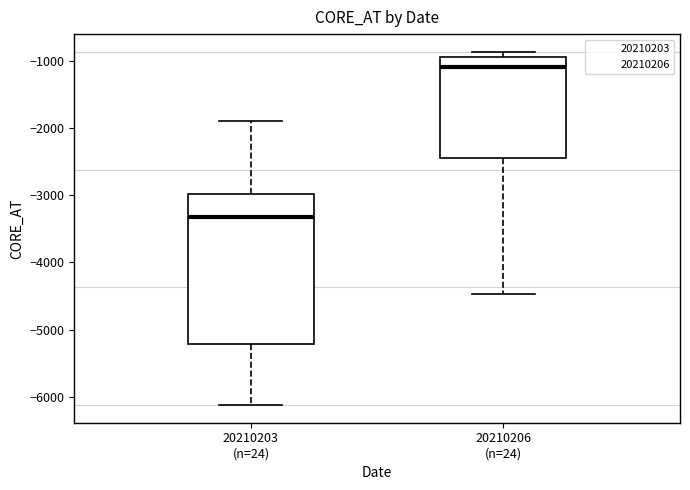

Which box's median line is the lowest?

20210203 (n=24)